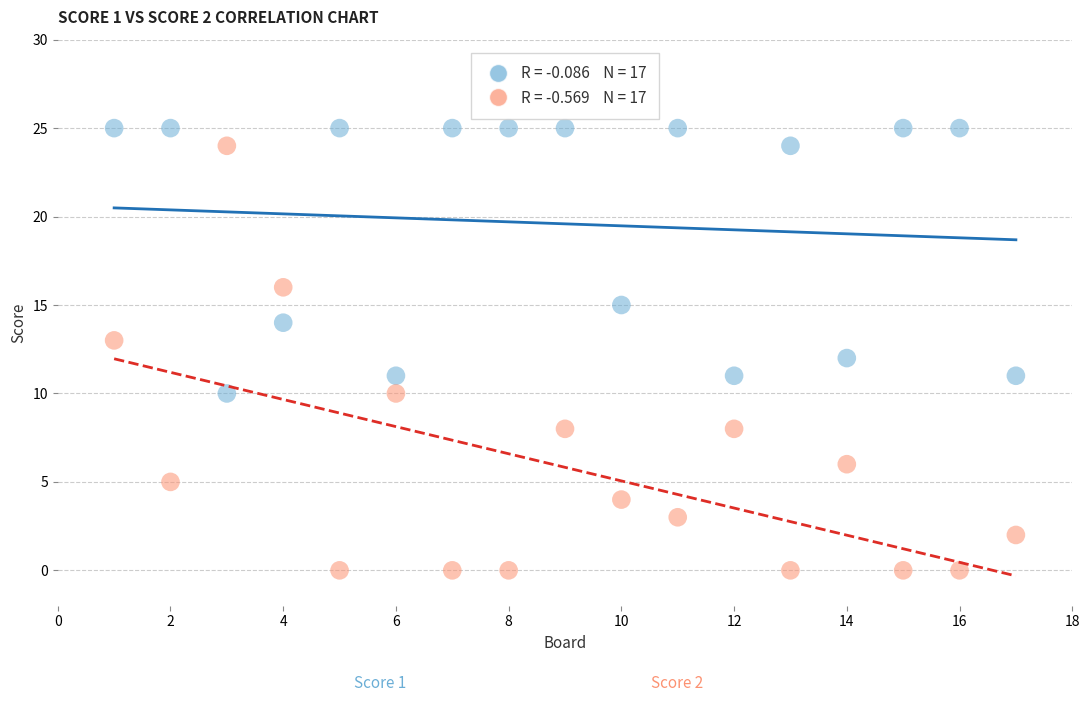

Across all data points, what is the range of Y values (max minus min)?

25